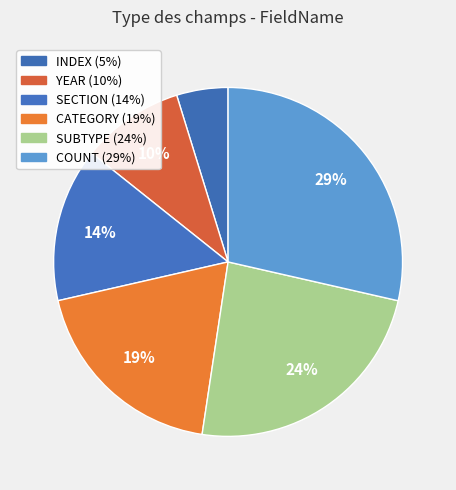

To the nearest percent, what is the difference between the largest and smallest slice percentages?

24%